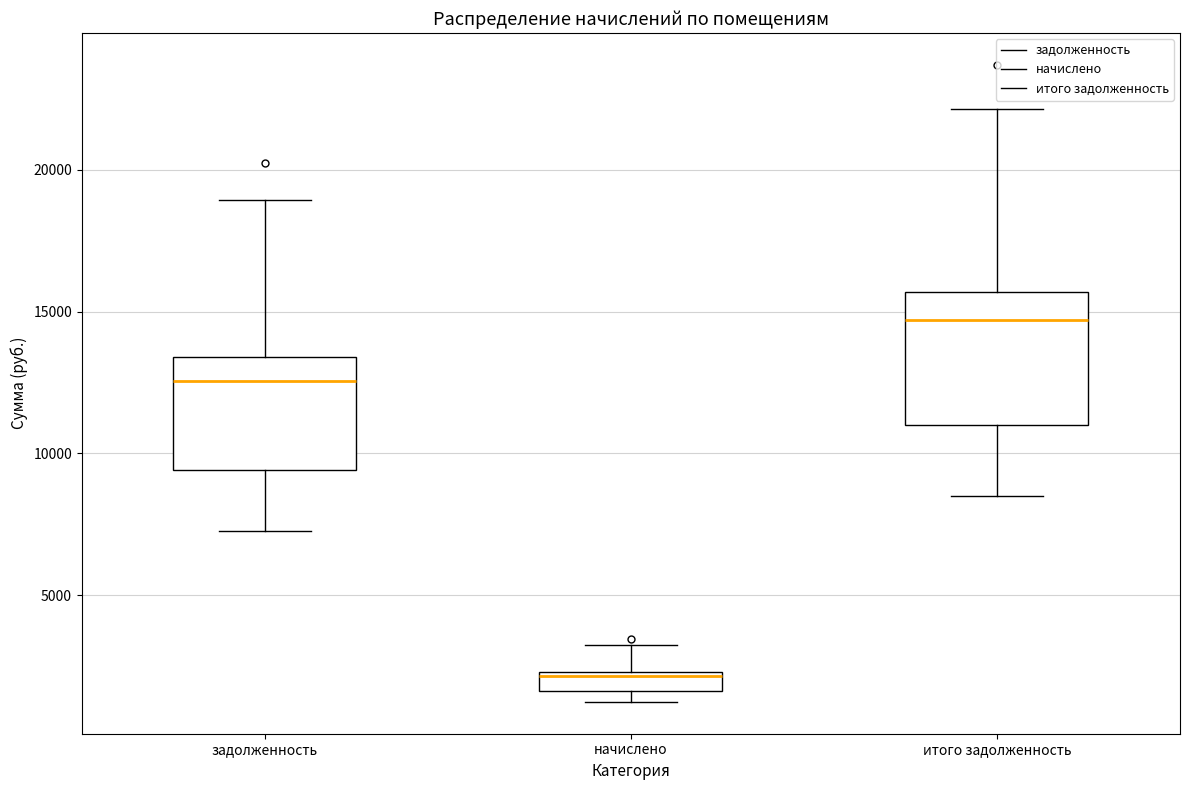

Which box's median line is the highest?

итого задолженность